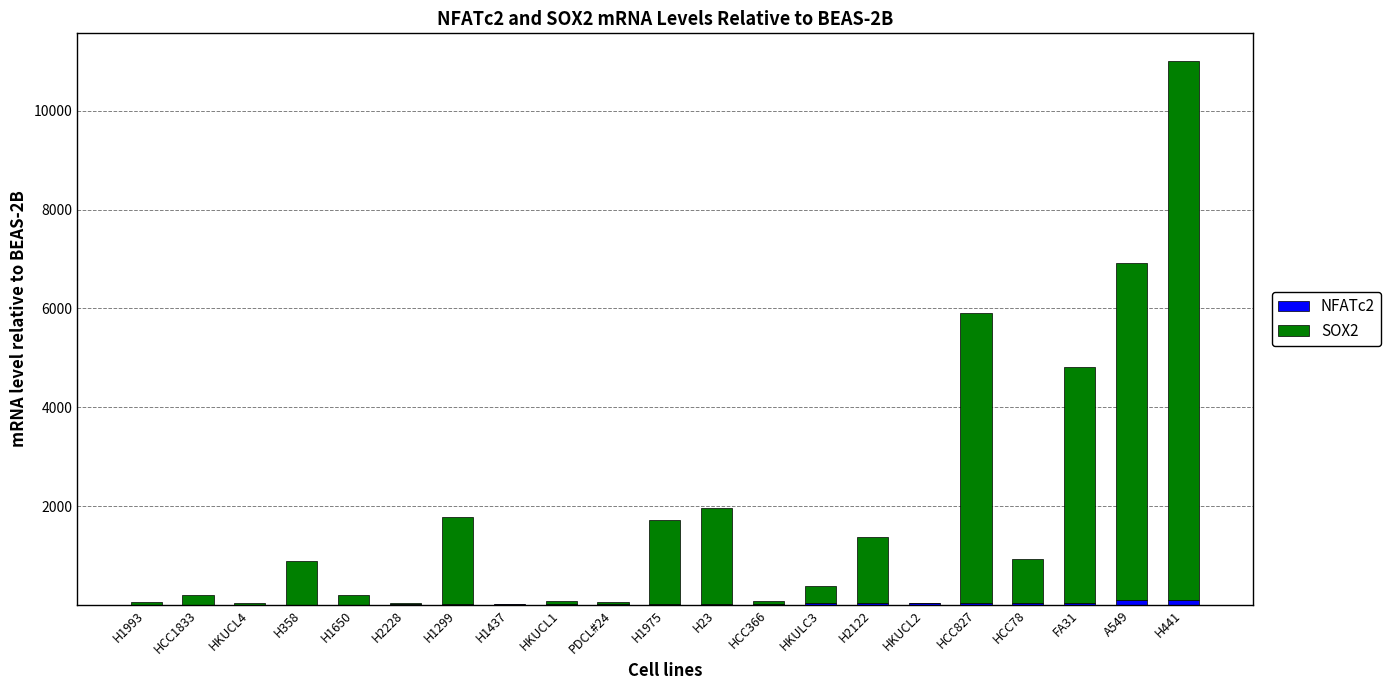

At which category is the sum across all series the highest?

H441